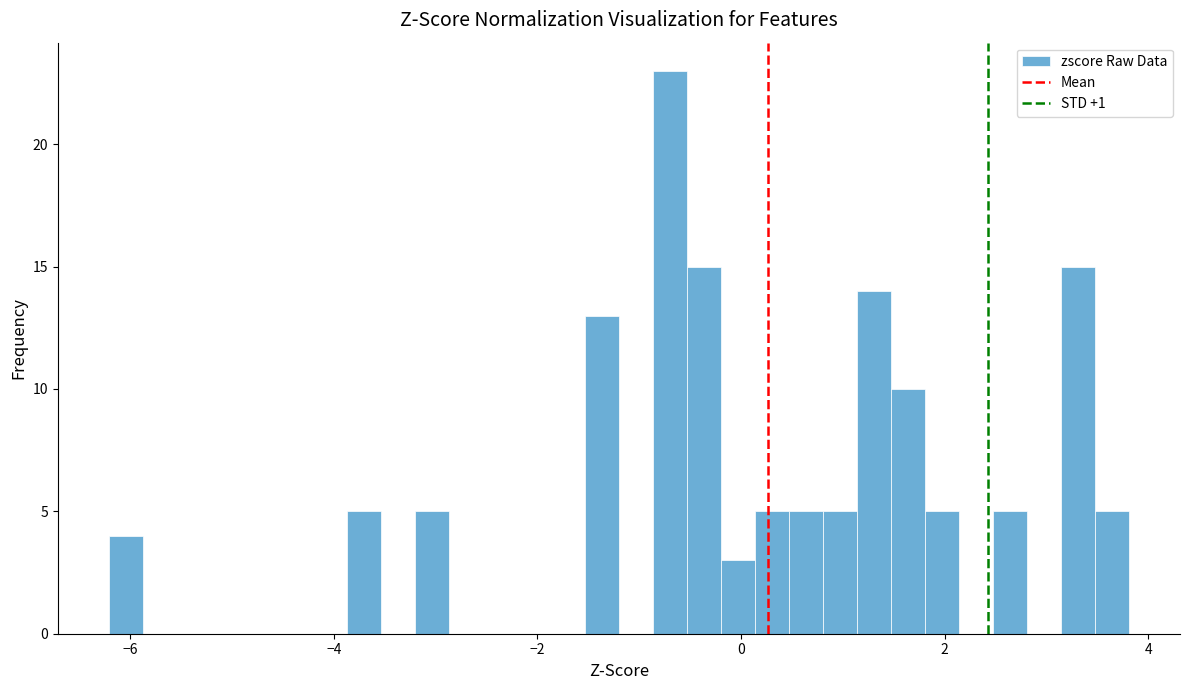

Around what value on the x-axis is the tallest bar? Give the approximate position of its centre, as read against the axis.

-0.6